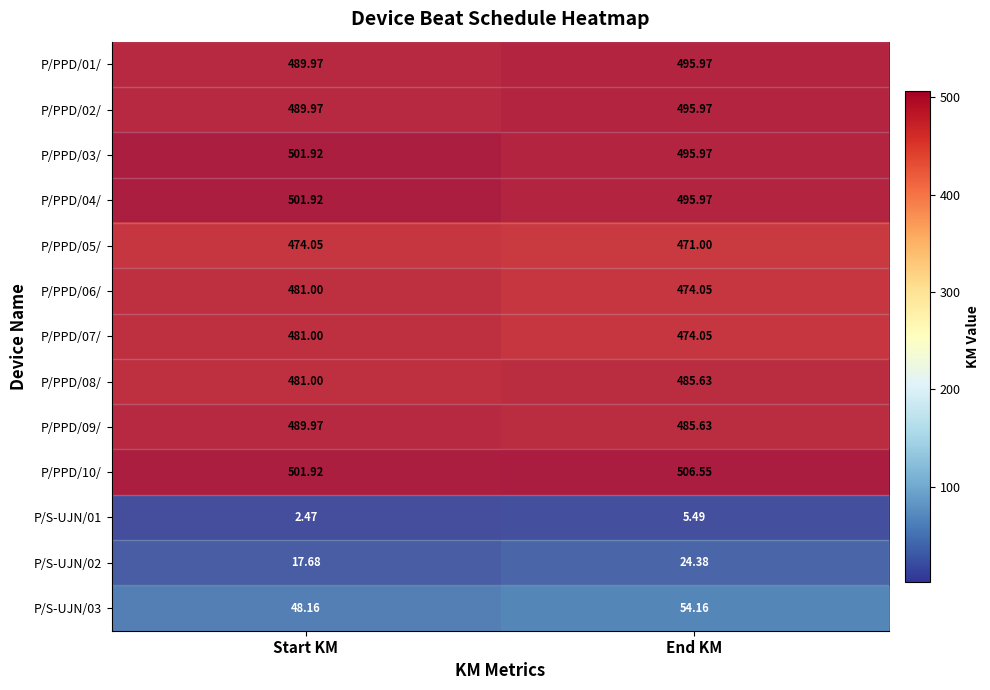

Rank the categories by P/S-UJN/02 value from highest to lowest.

End KM, Start KM